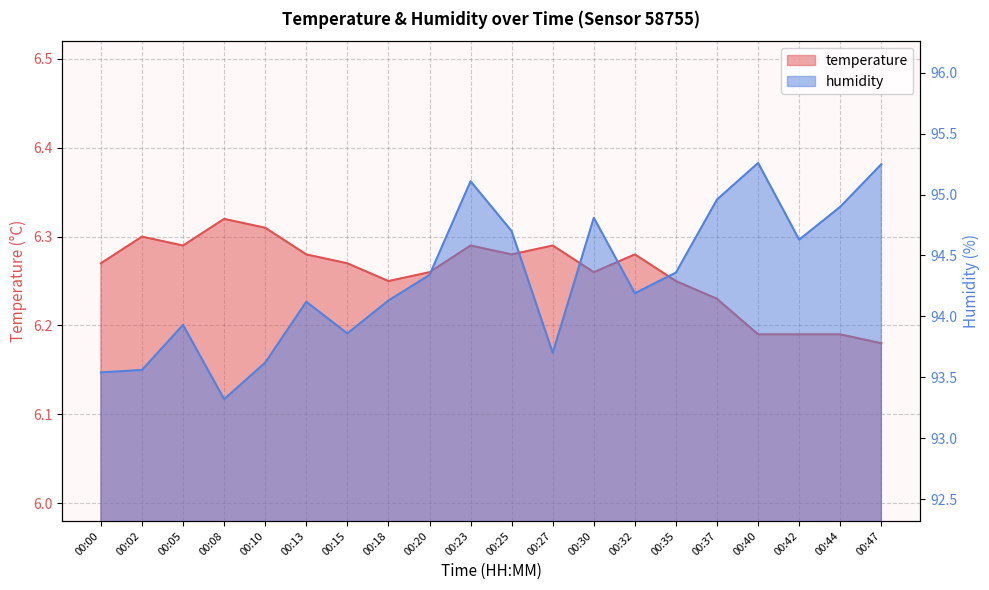

What is the difference between the humidity values at 00:44 and 00:30?

0.1